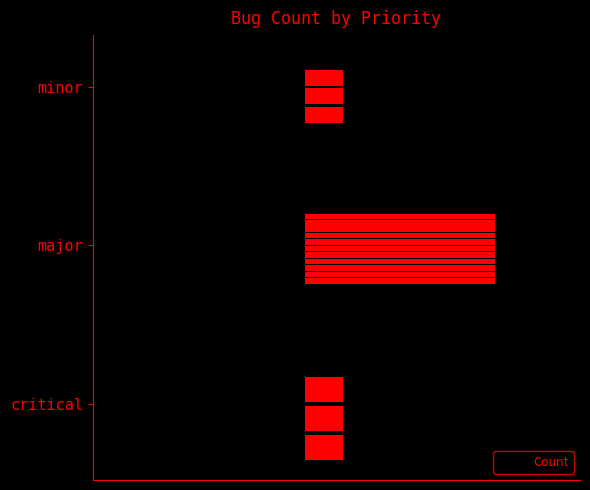

What is the maximum value shown in the chart?

5